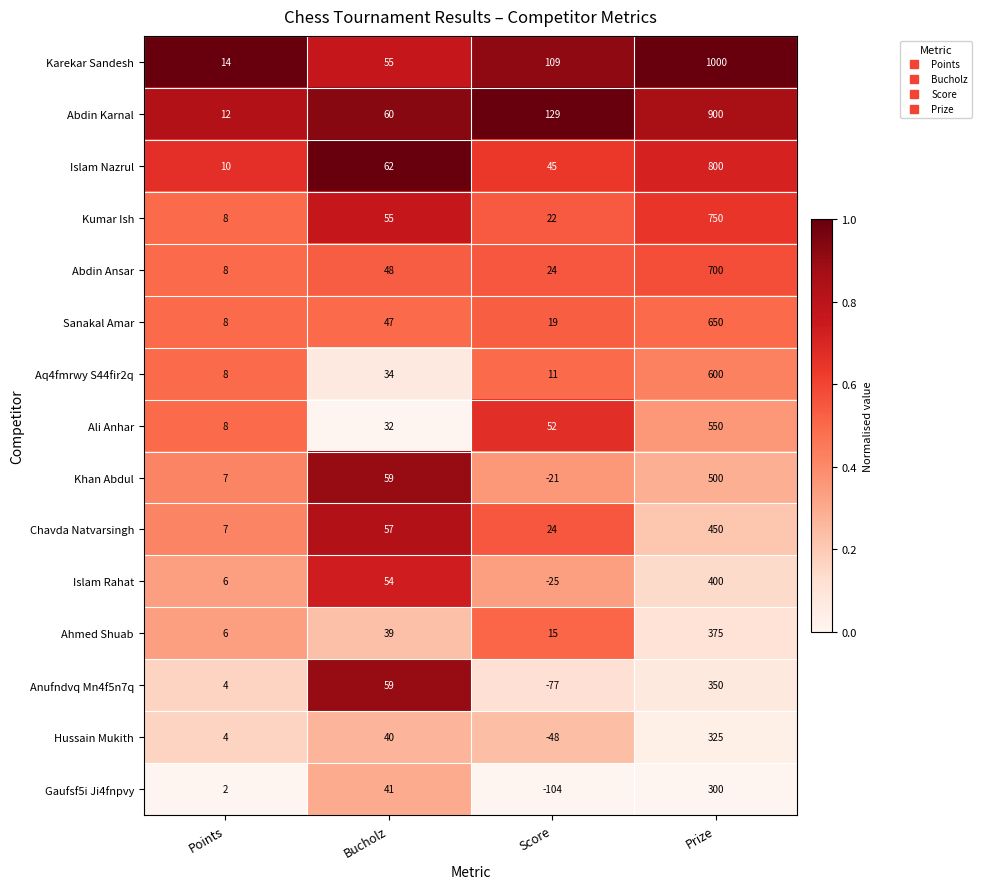

At which label is Abdin Ansar closest to 354?

Bucholz